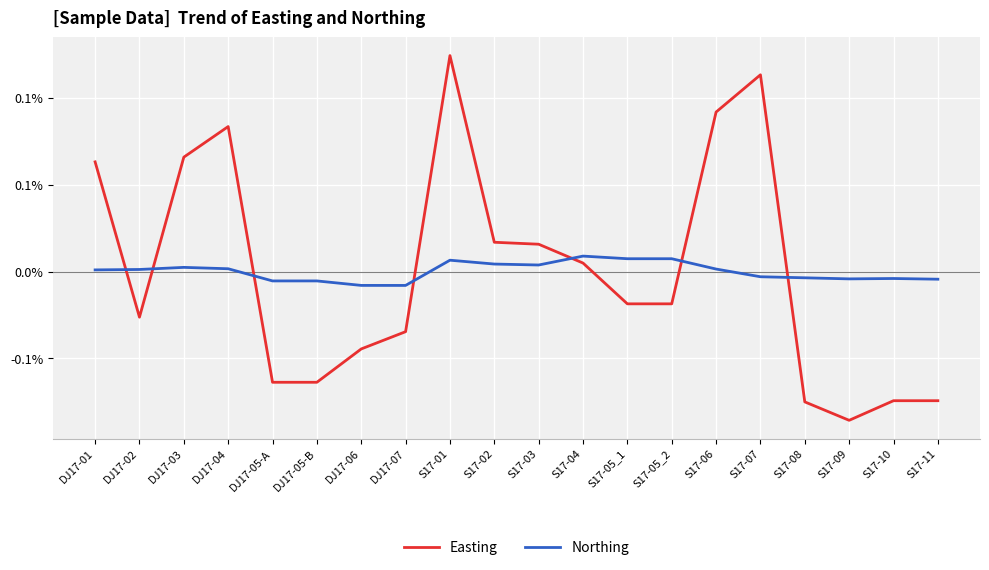

What are all the series names shown in the legend?

Easting, Northing